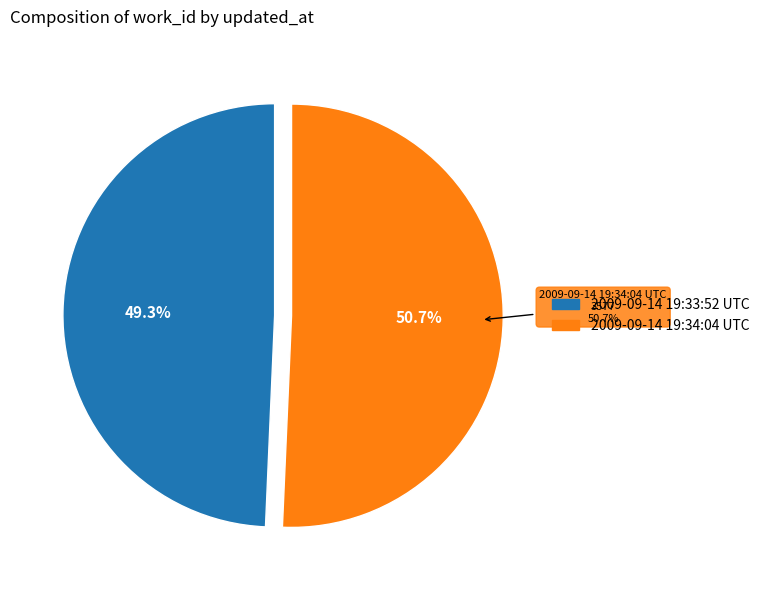

What percentage is the 2009-09-14 19:34:04 UTC slice, to the nearest percent?

51%